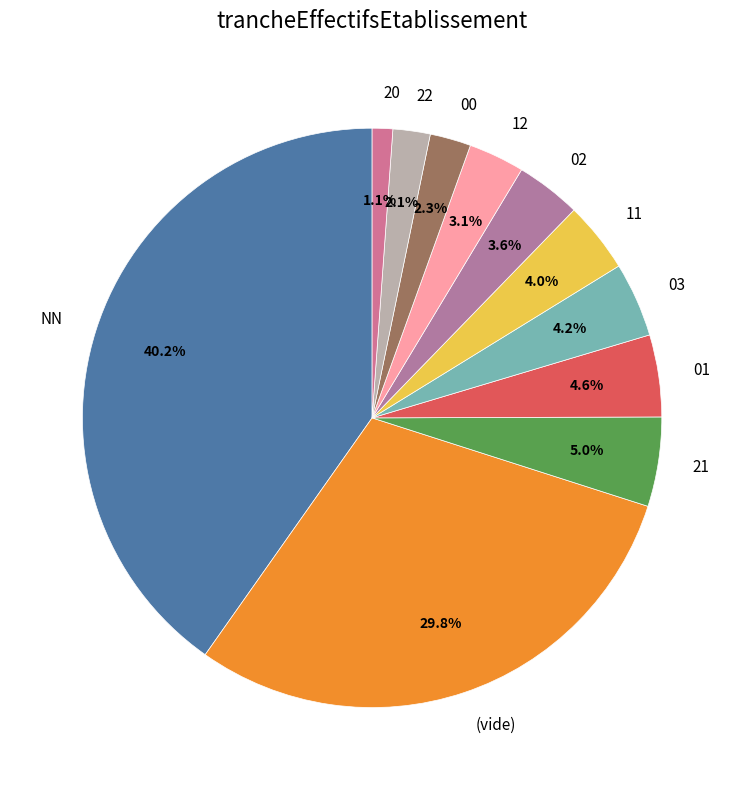

To the nearest percent, what percentage of the pie is 11?

4%